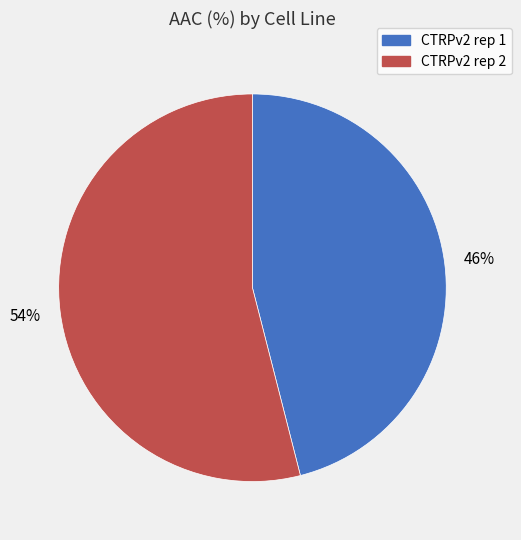

What is the smallest slice in the pie chart?

CTRPv2 rep 1